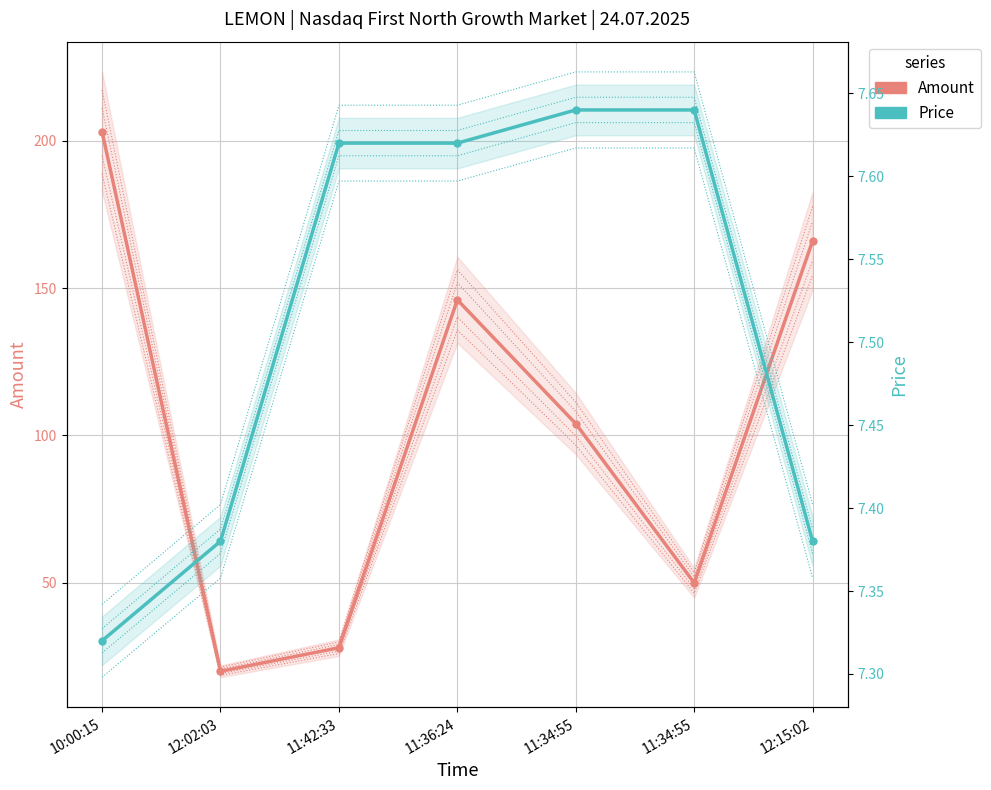

At which category is the sum across all series the highest?

10:00:15